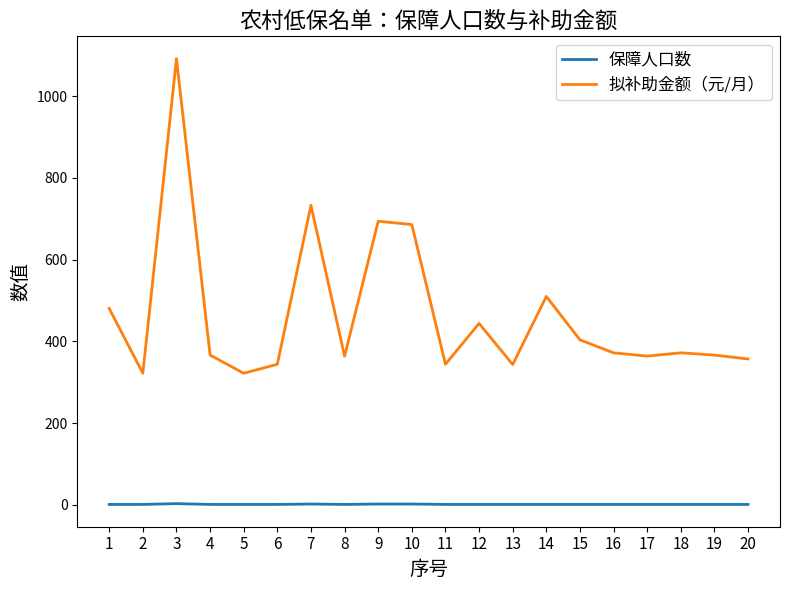

Is it true that 拟补助金额（元/月） equals 322.0 at 2?

True